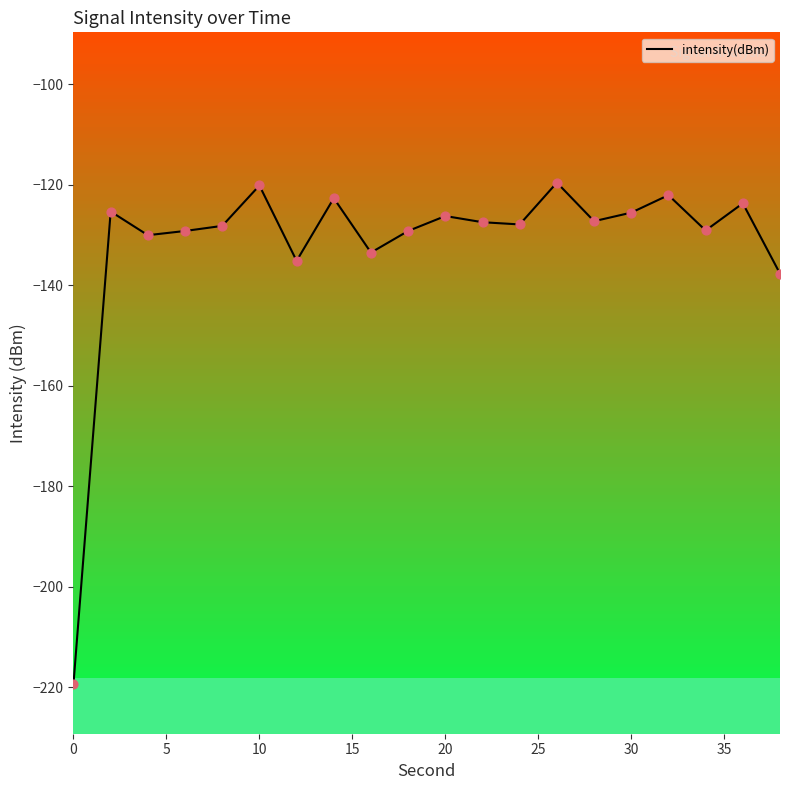

What is the minimum value shown in the chart?

-219.3